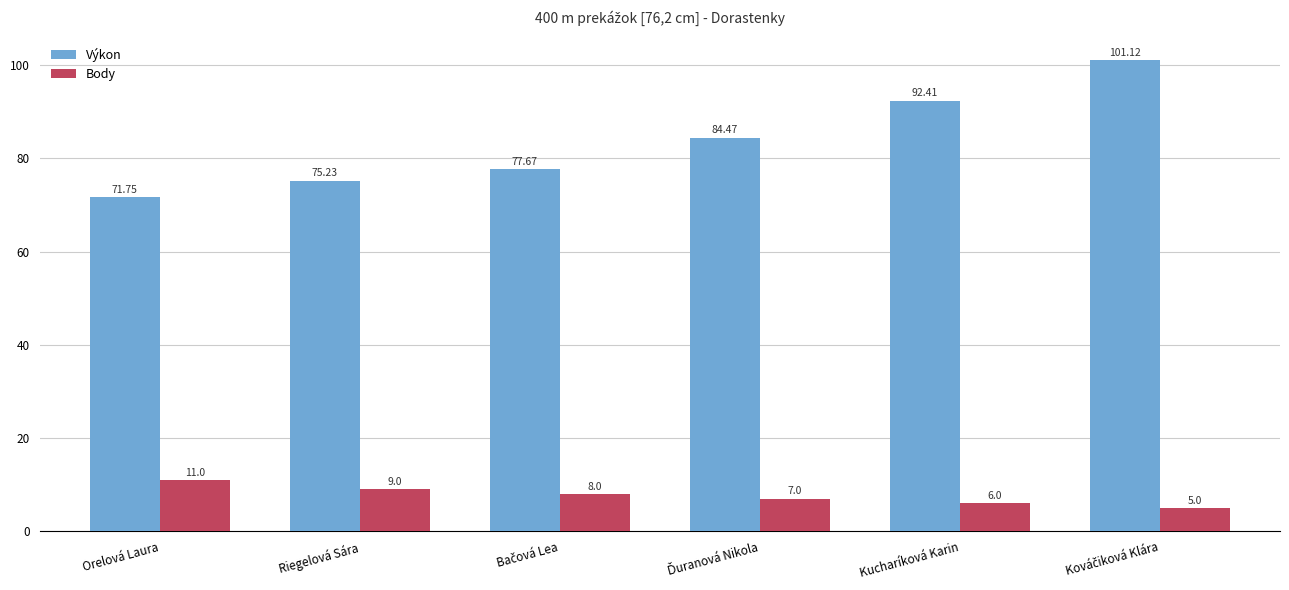

Rank the series by their average value, from highest to lowest.

Výkon, Body